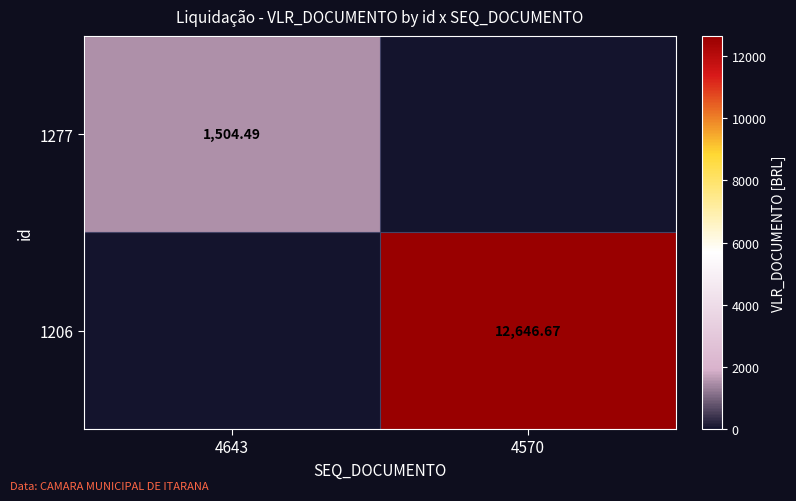

Is the value of 1206 at 4570 greater than the value of 1277 at 4643?

Yes